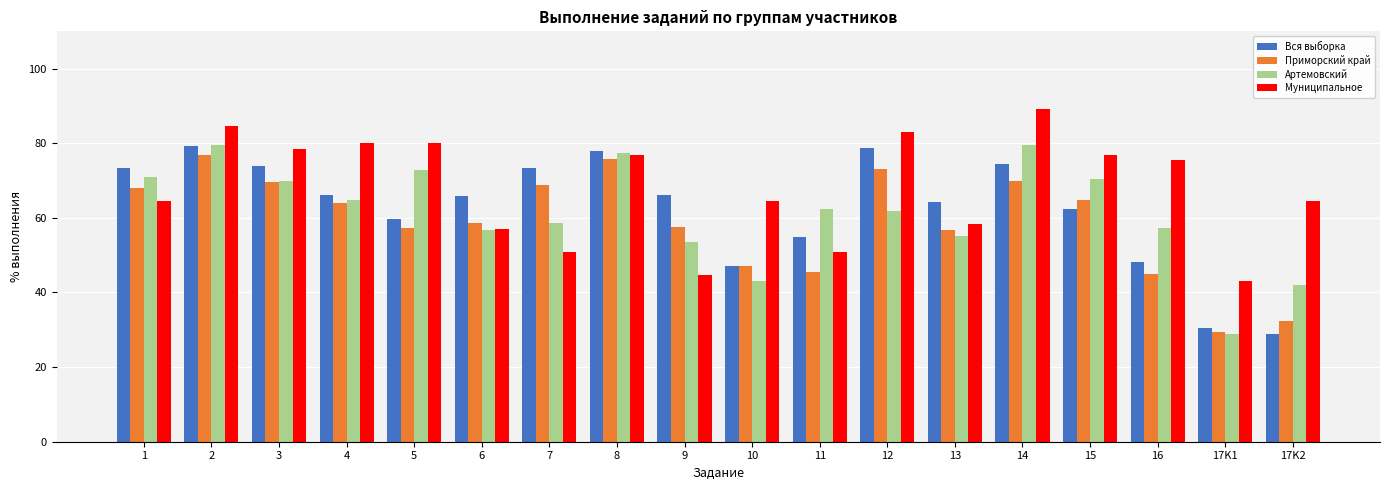

Is it true that Приморский край equals 47.0 at 17K2?

False